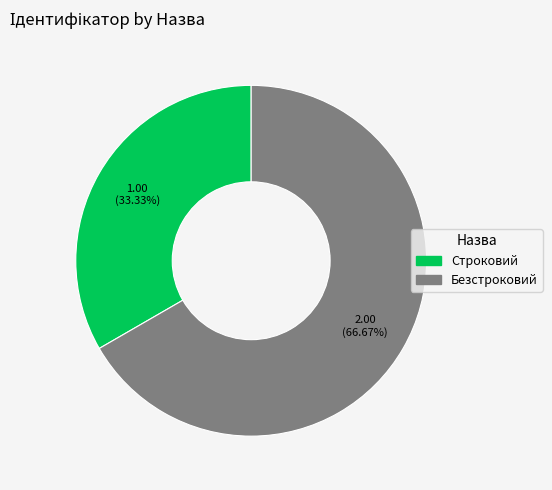

Count the number of slices in the pie.

2